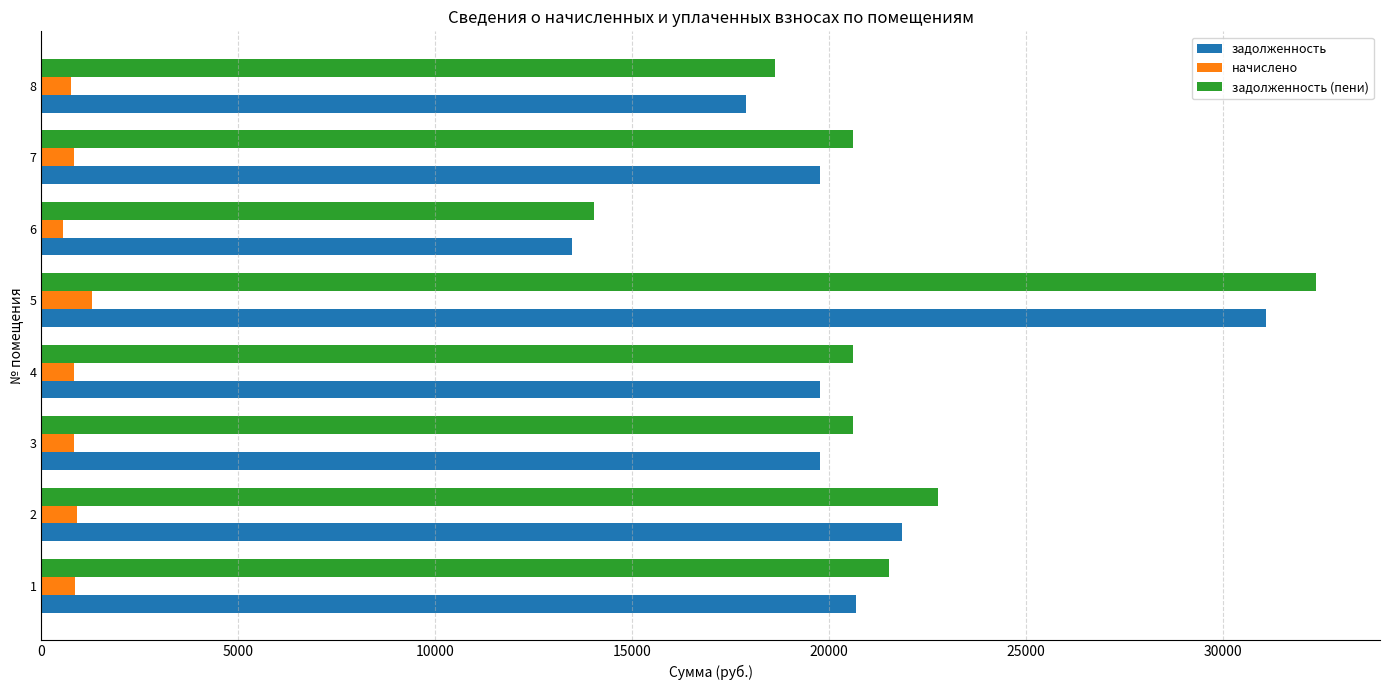

Which series has the largest range (max minus min)?

задолженность (пени)